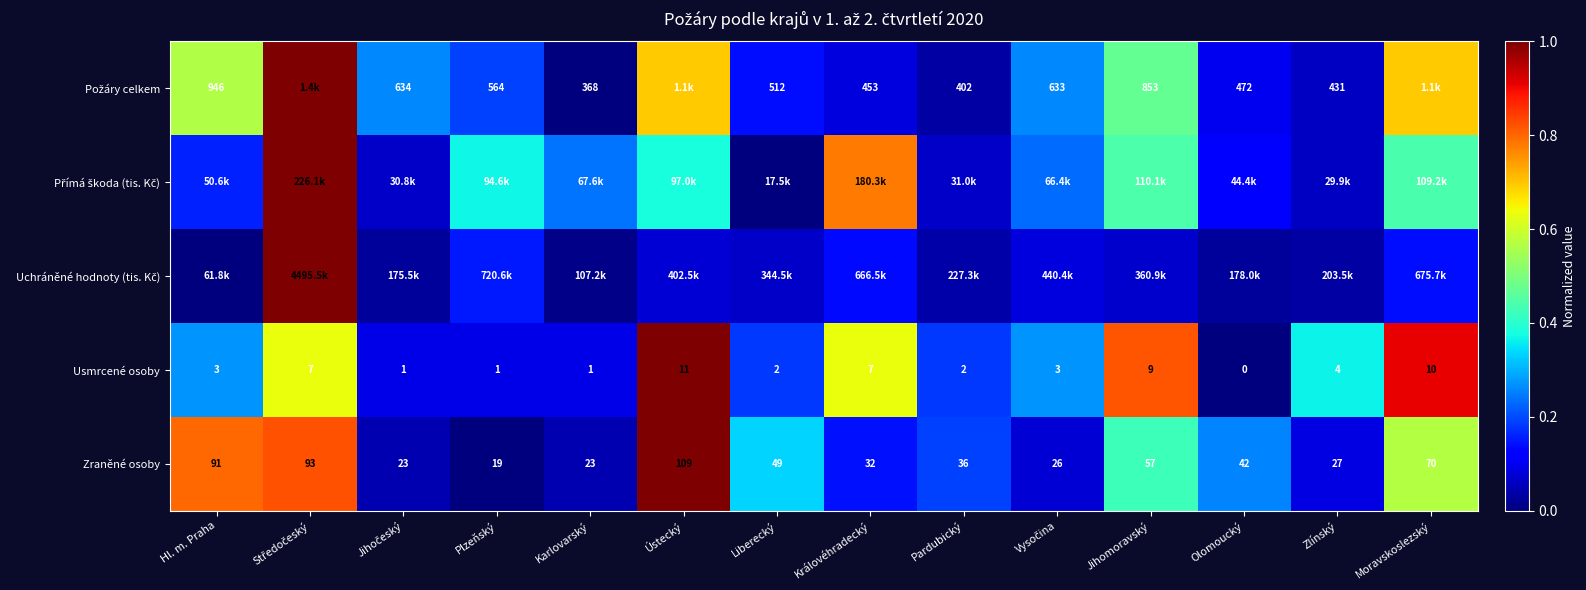

Where is Zraněné osoby nearest to the value 64?

Moravskoslezský